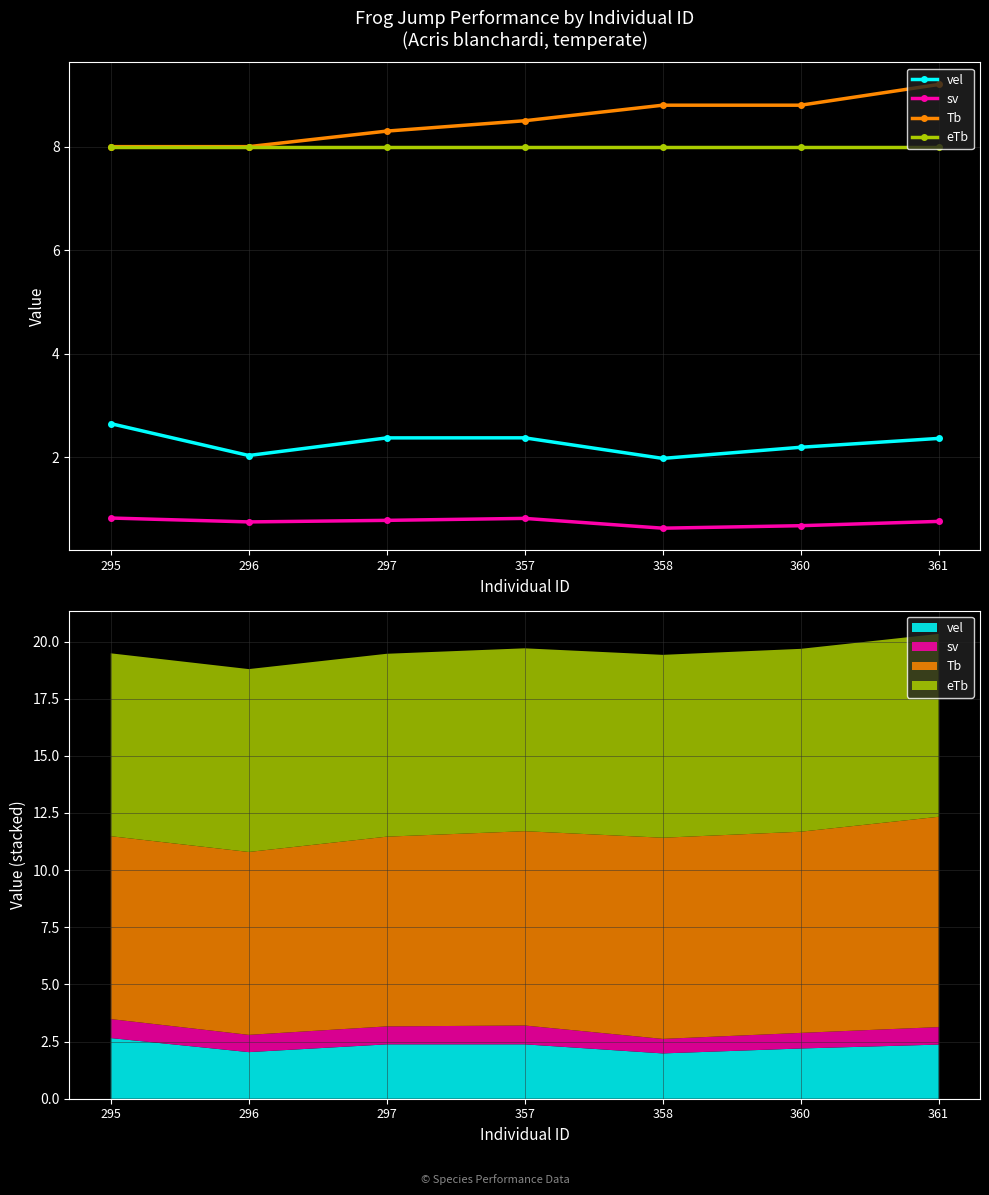

True or false: sv has a value of 0.8 at 295.

True